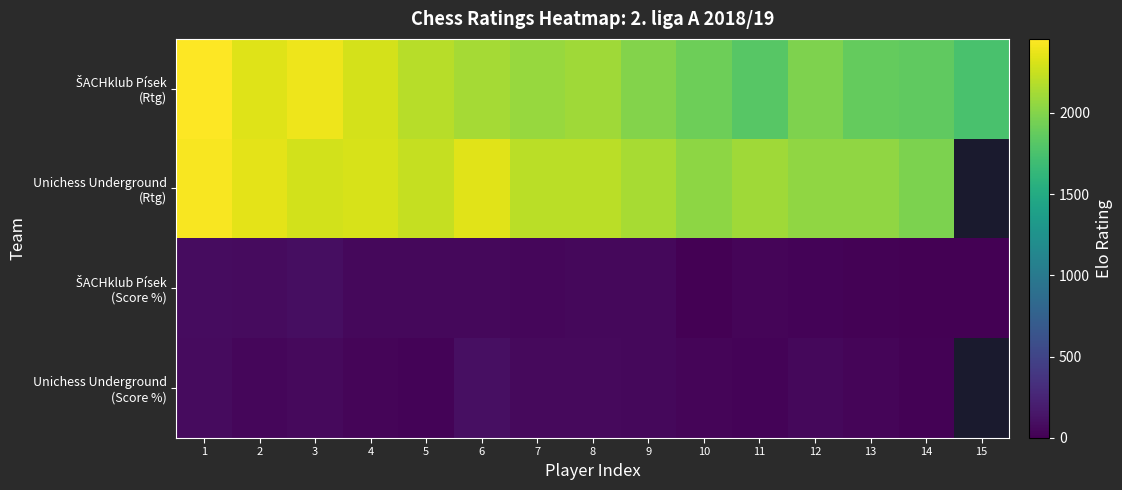

The value of ŠACHklub Písek (Rtg) at 10 is 657.6. True or false?

False